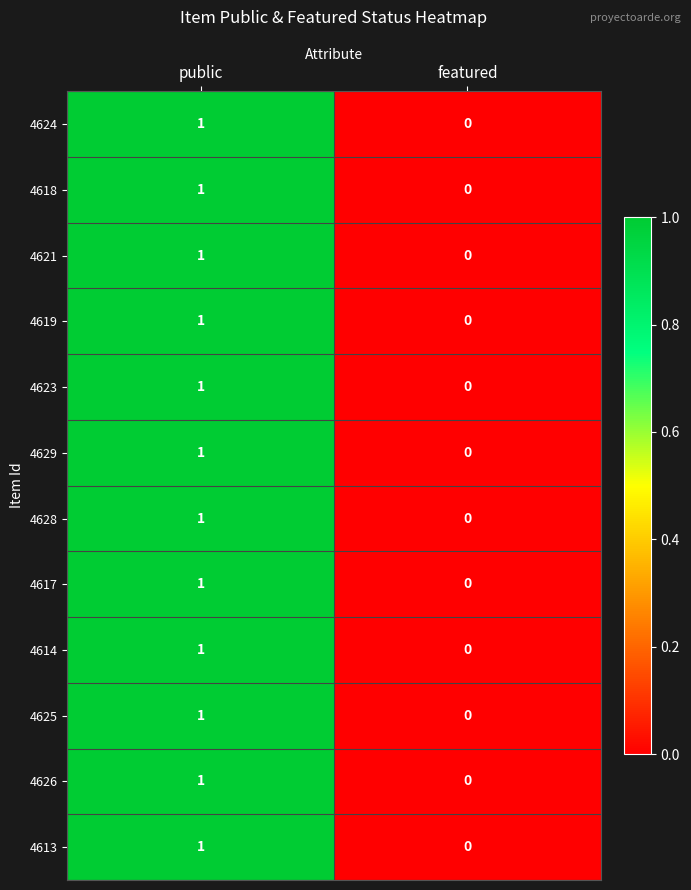

Which category has the lowest value in the 4625 series?

featured